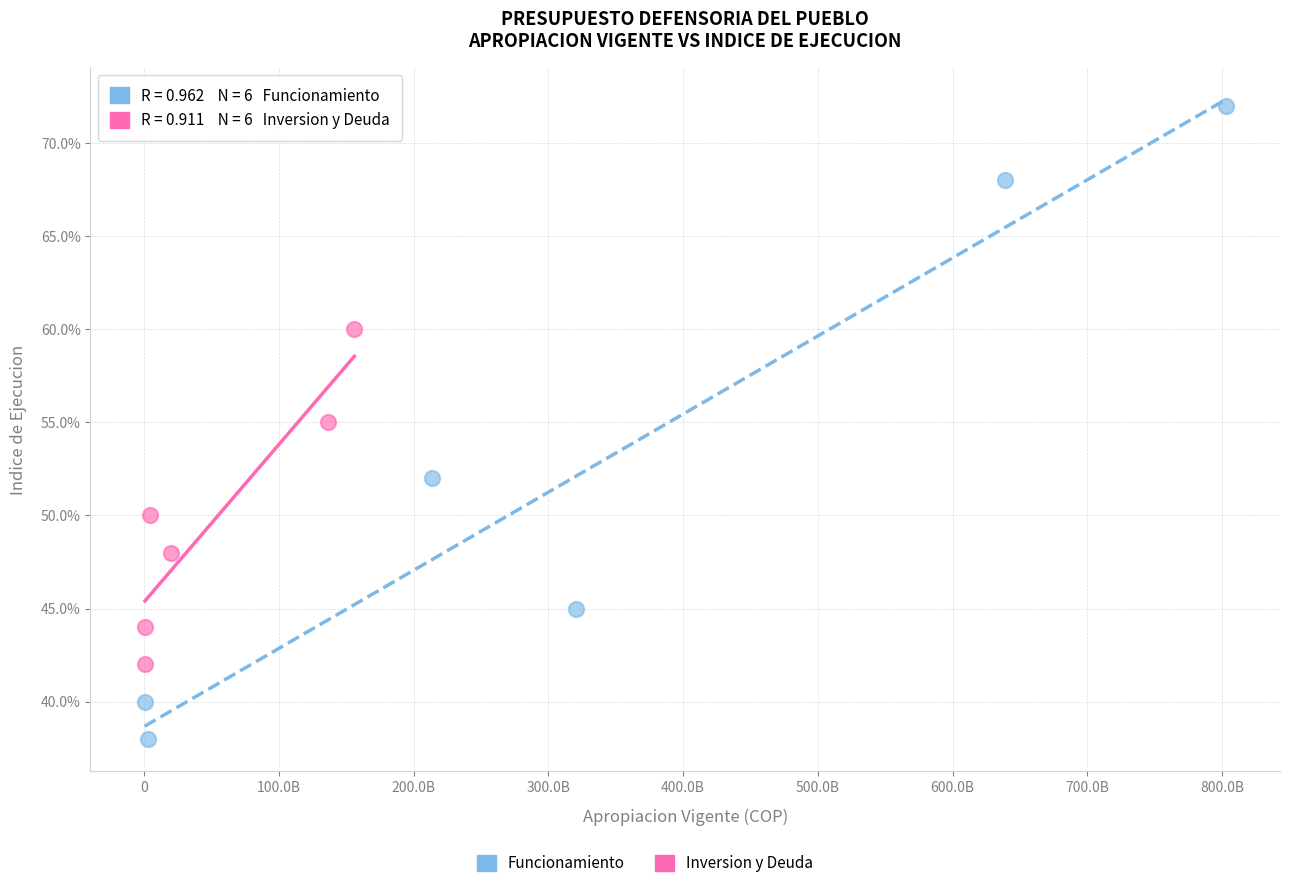

Which series reaches the maximum Y coordinate?

Funcionamiento